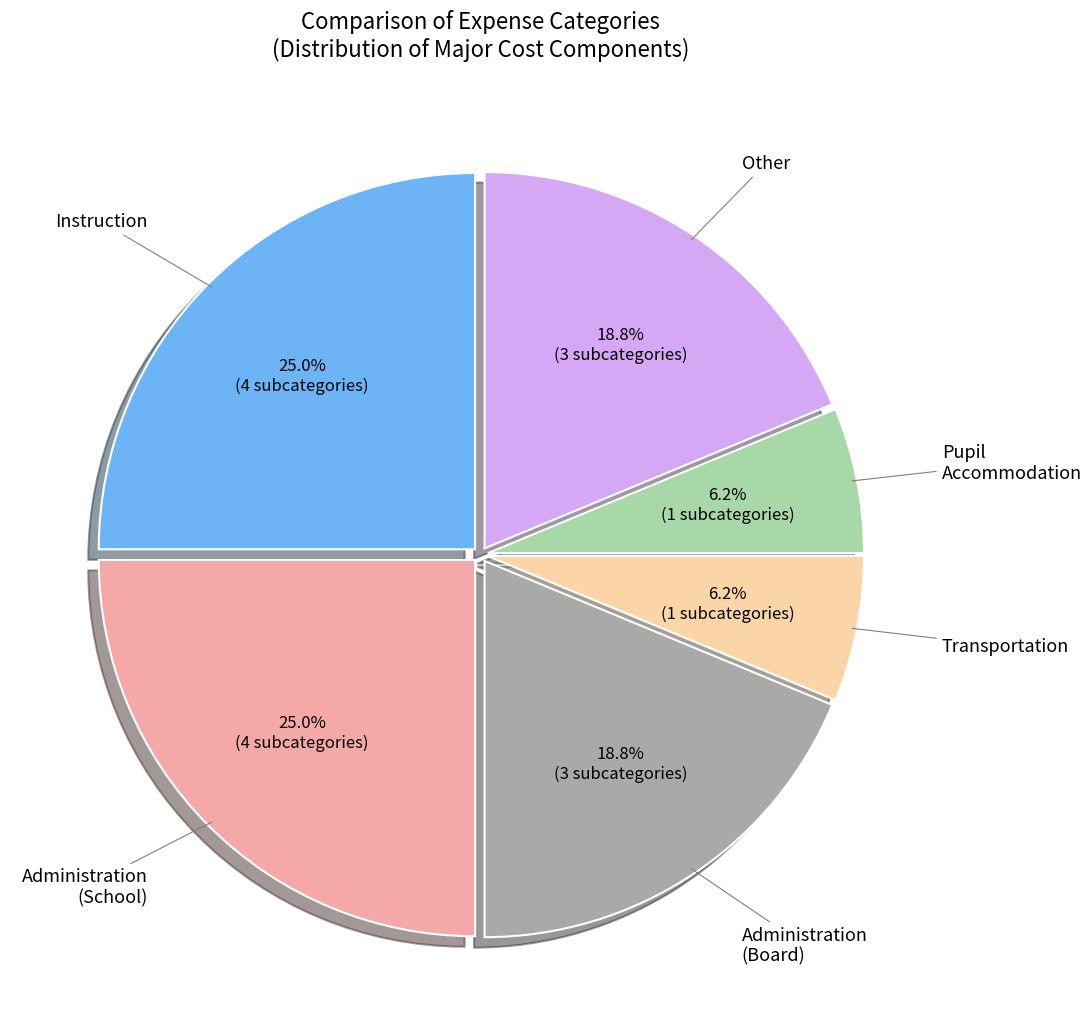

Does Other represent more than half of the total?

No